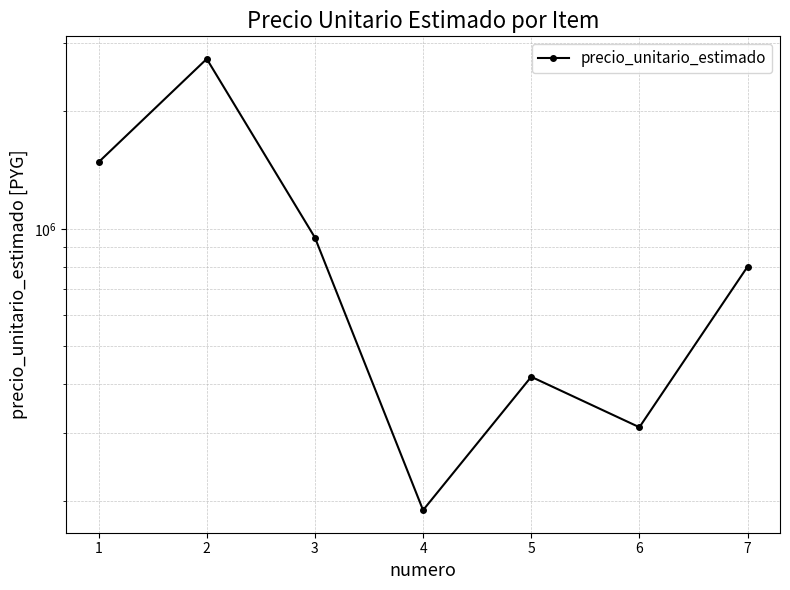

Is it true that the value at 7 is 1077121?

False